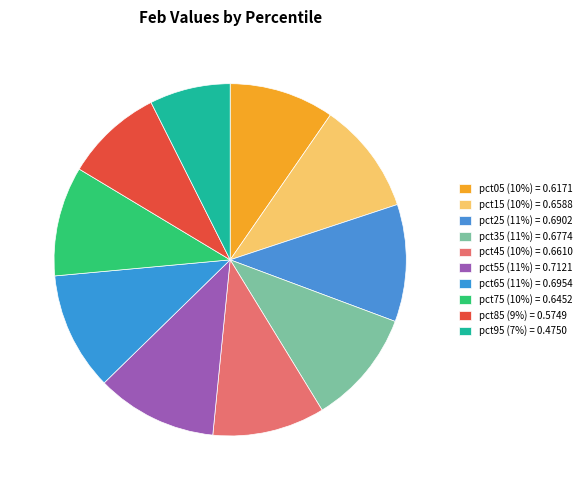

Which has a higher value, pct85 or pct65?

pct65